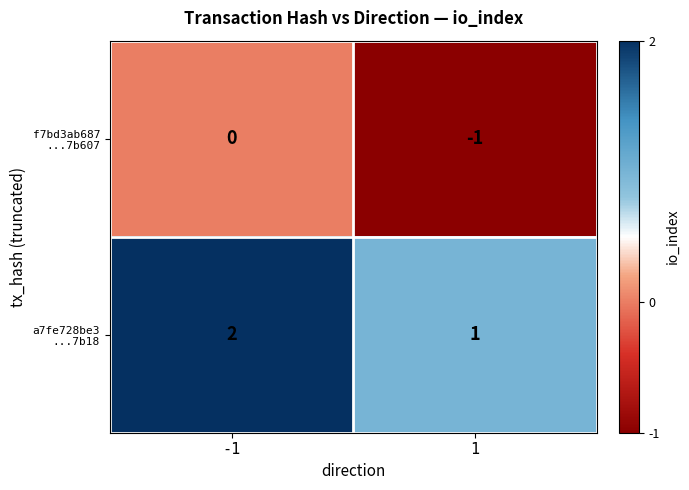

Rank the series at -1 from lowest to highest value.

f7bd3ab687 ...7b607, a7fe728be3 ...7b18